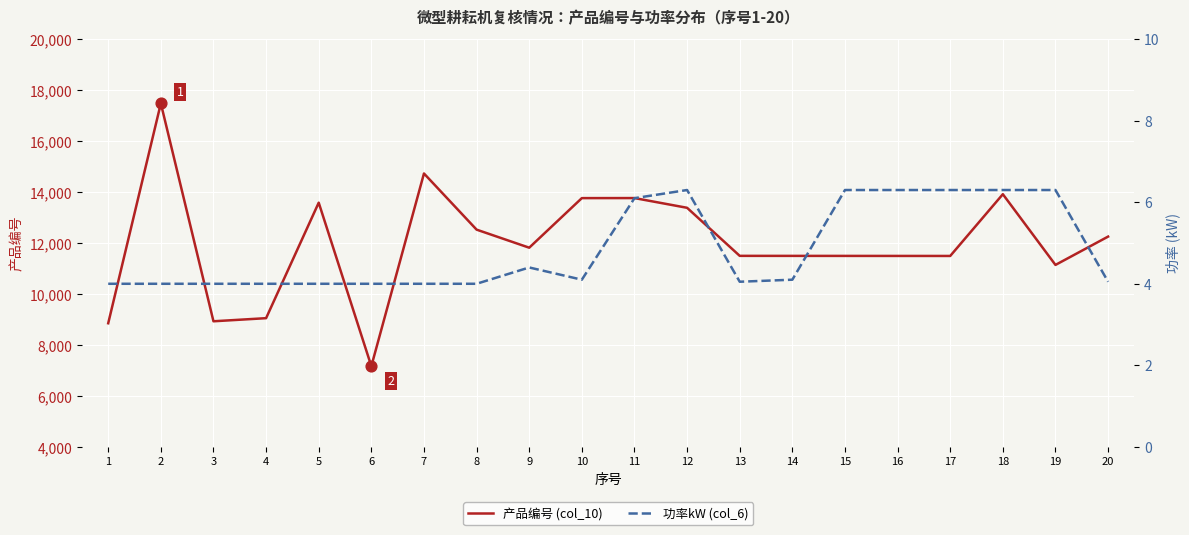

At how many categories does at least one series exceed 3084?

20